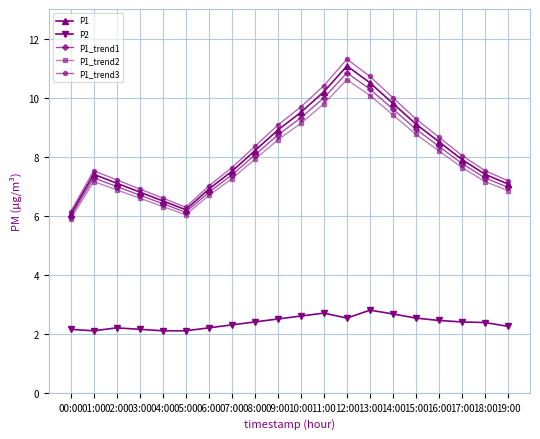

Which series has the widest spread of values?

P1_trend3